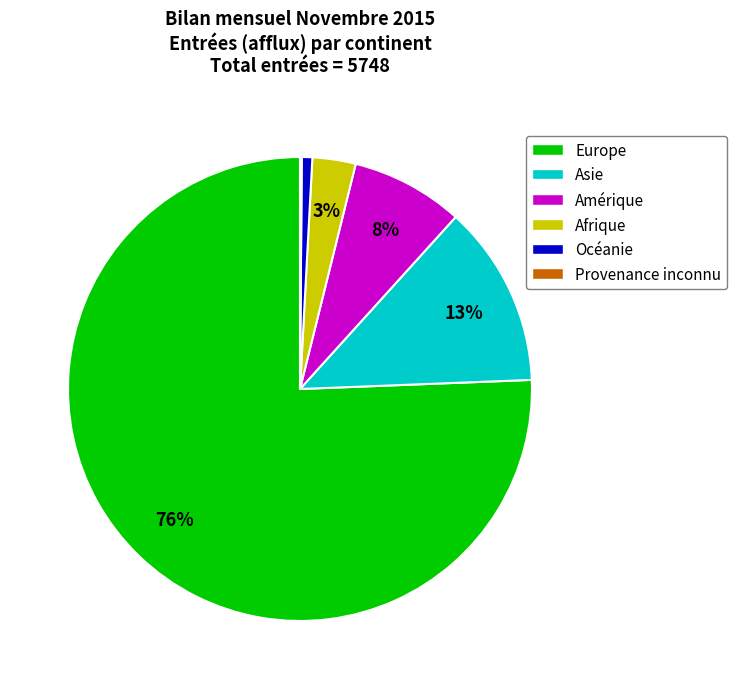

What is the majority slice?

Europe